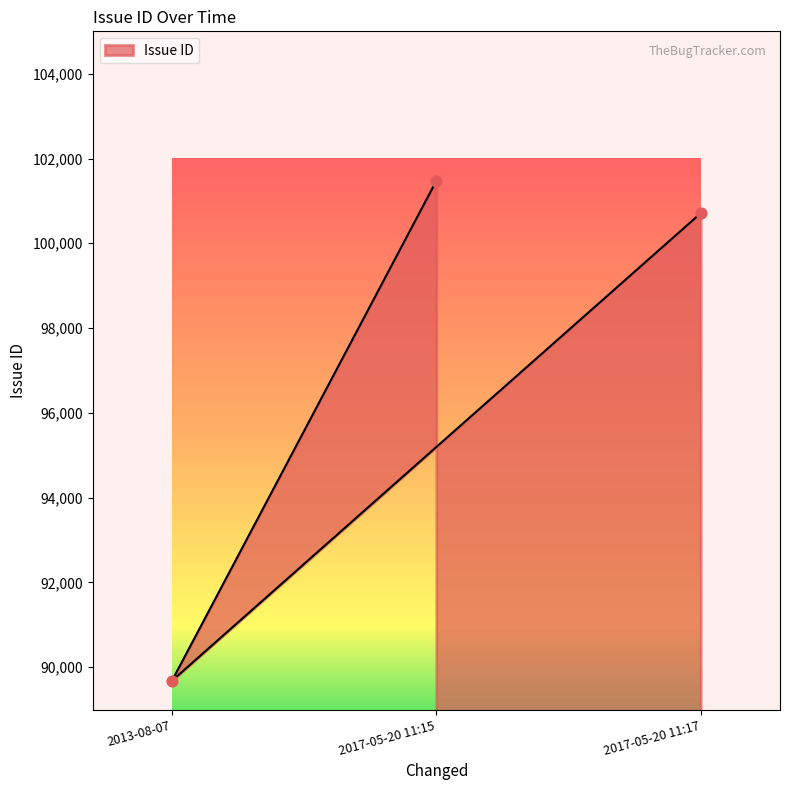

What is the ratio of the value at 2013-08-07 to the value at 2017-05-20 11:17?

0.9